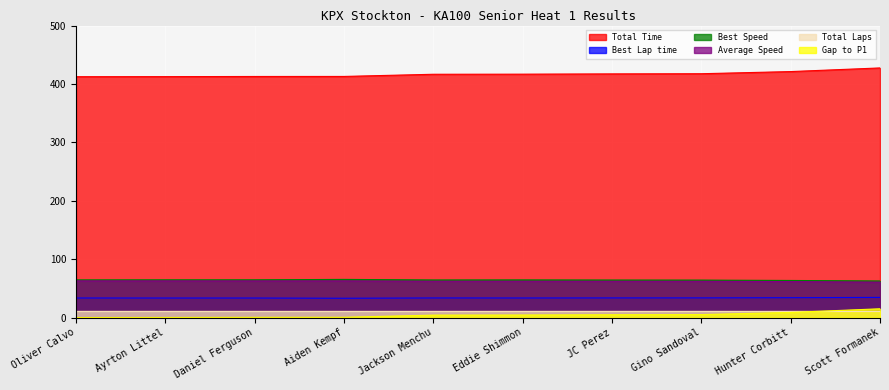

Where is Best Lap time nearest to the value 33?

Aiden Kempf